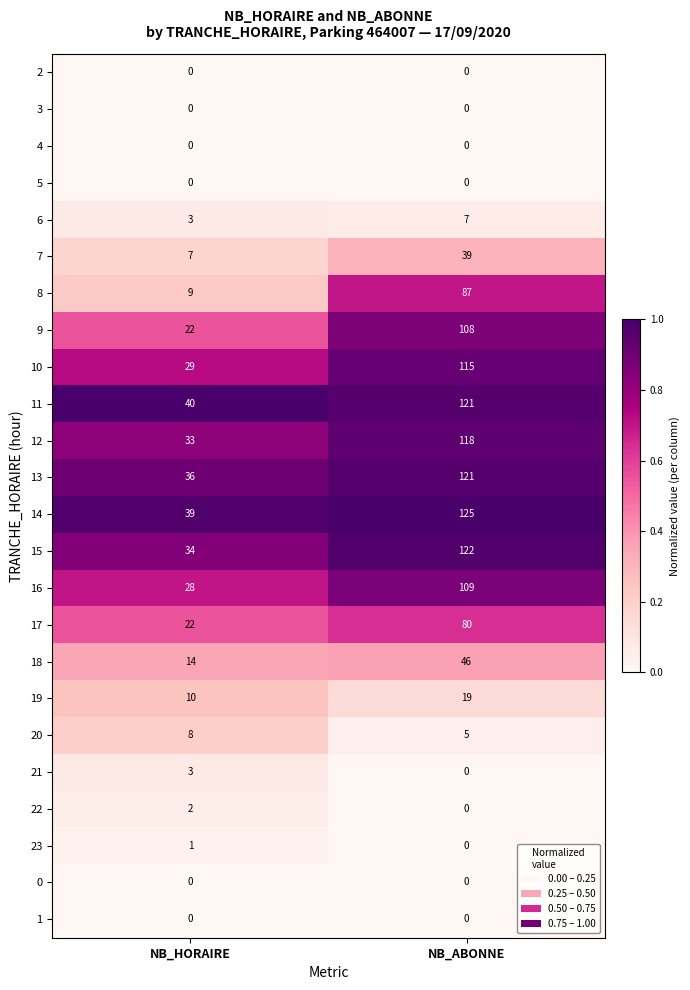

Which series has the largest range (max minus min)?

15